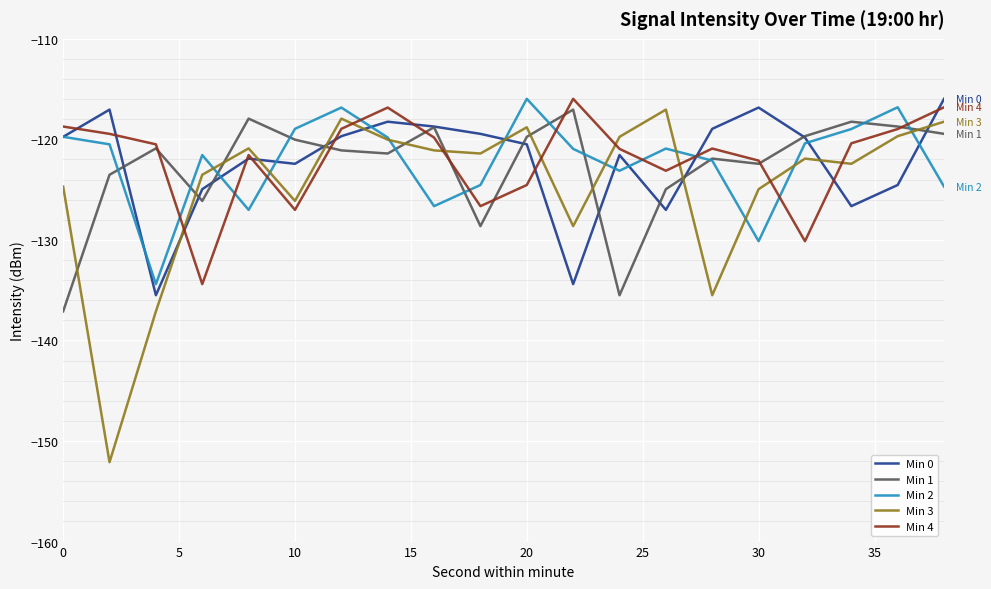

After their last crossing, which series has the higher values: Min 2 or Min 1?

Min 1